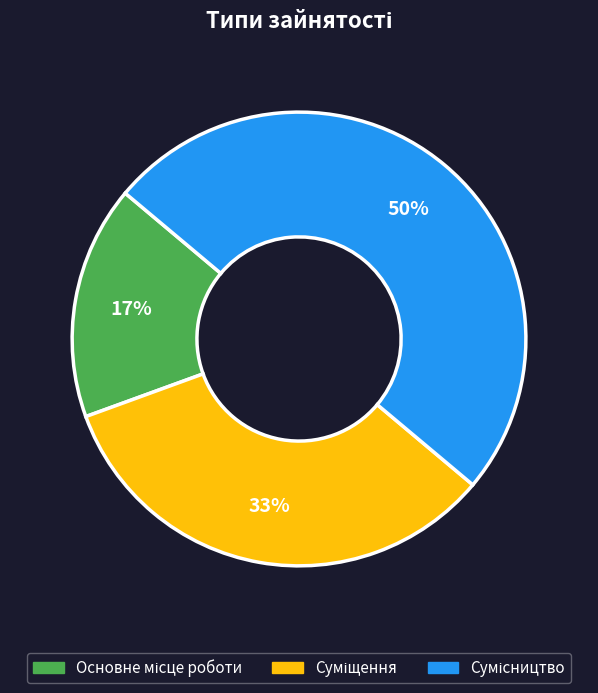

To the nearest percent, what is the difference between the largest and smallest slice percentages?

33%